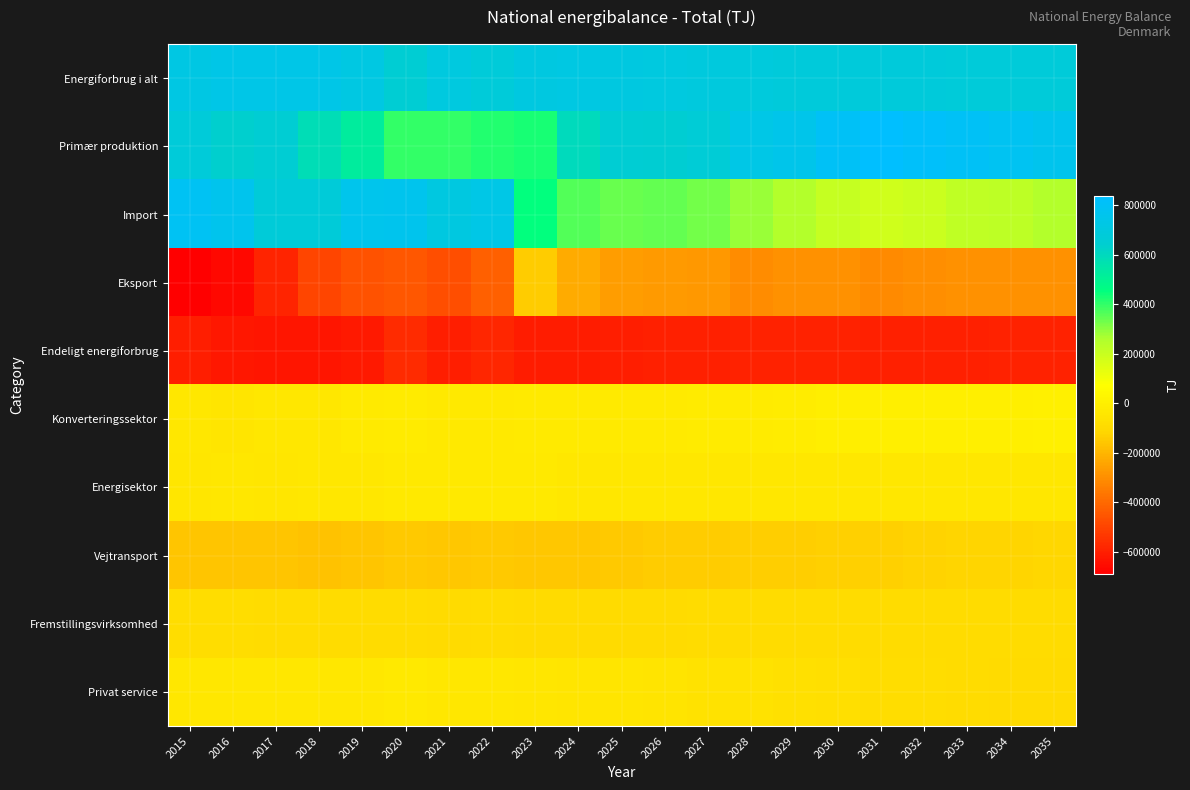

Which label corresponds to the smallest value in the chart?

2015